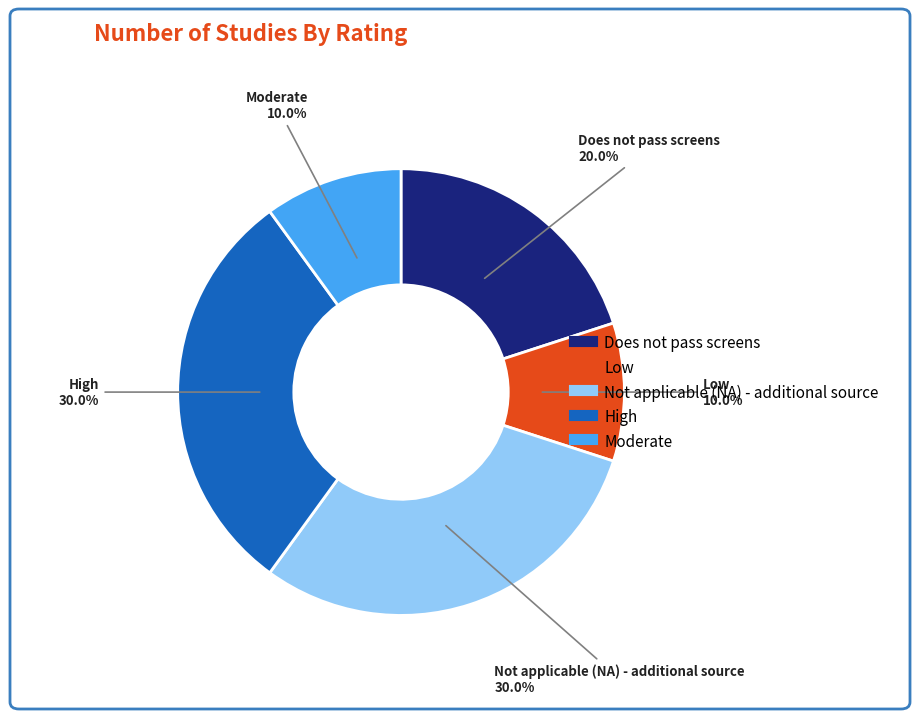

True or false: Does not pass screens accounts for 26% of the total.

False